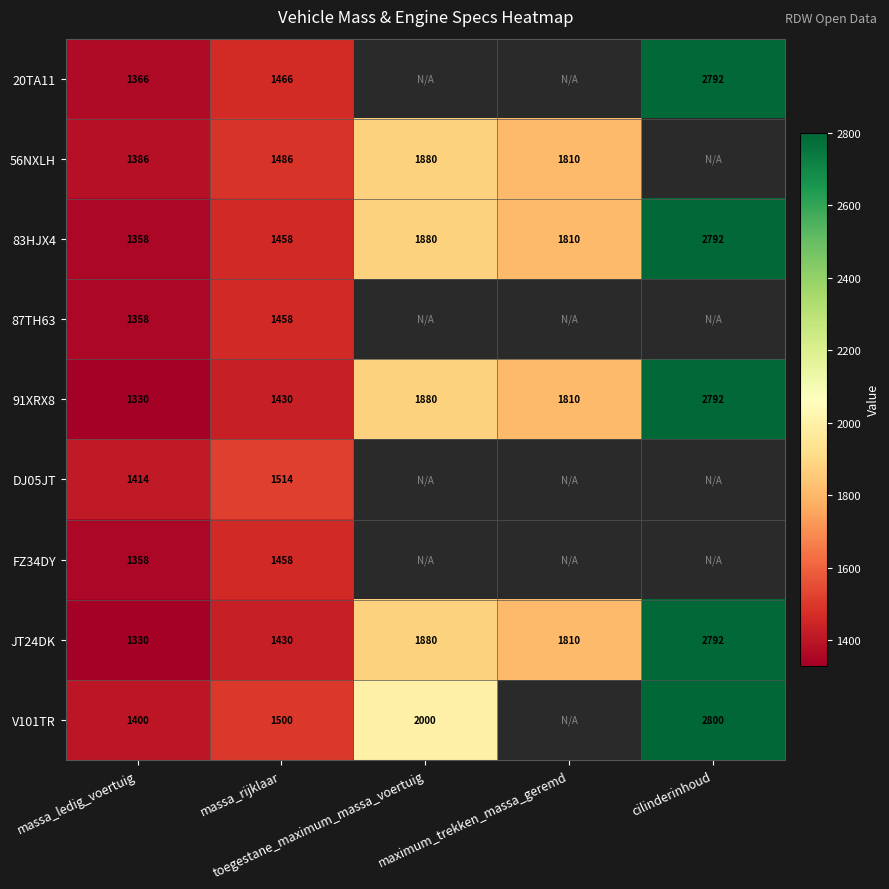

What is the average value of the 83HJX4 series?

1860